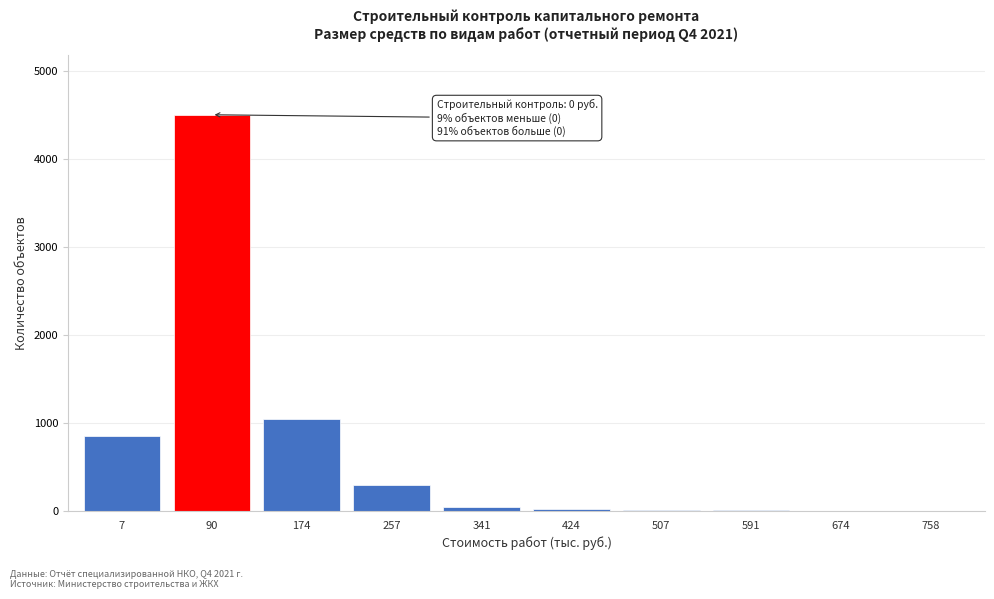

True or false: the data shows 8 at 591.

True